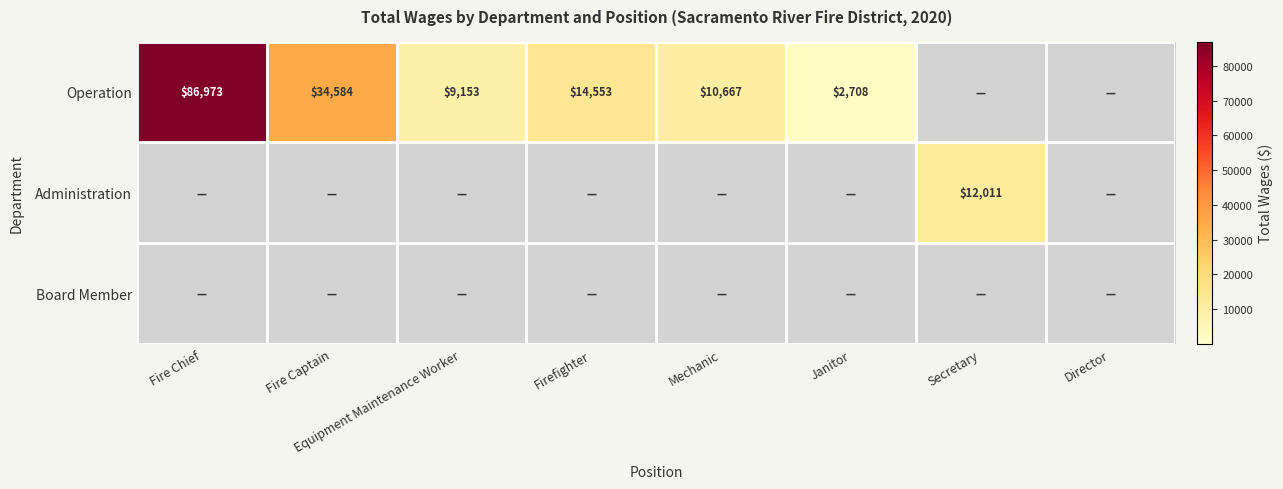

At which category is the sum across all series the highest?

Fire Chief